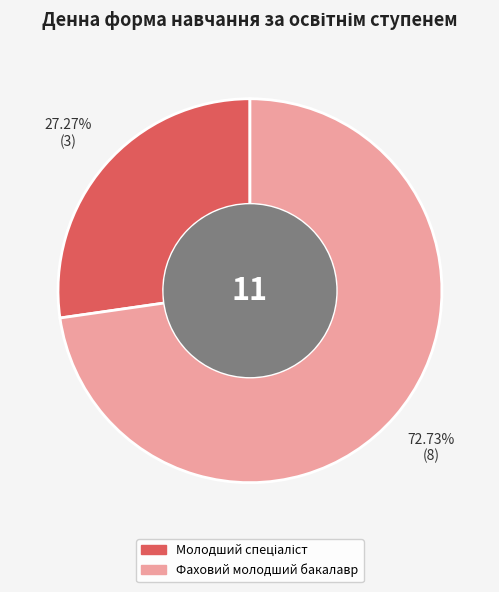

To the nearest percent, what is the average slice percentage?

50%